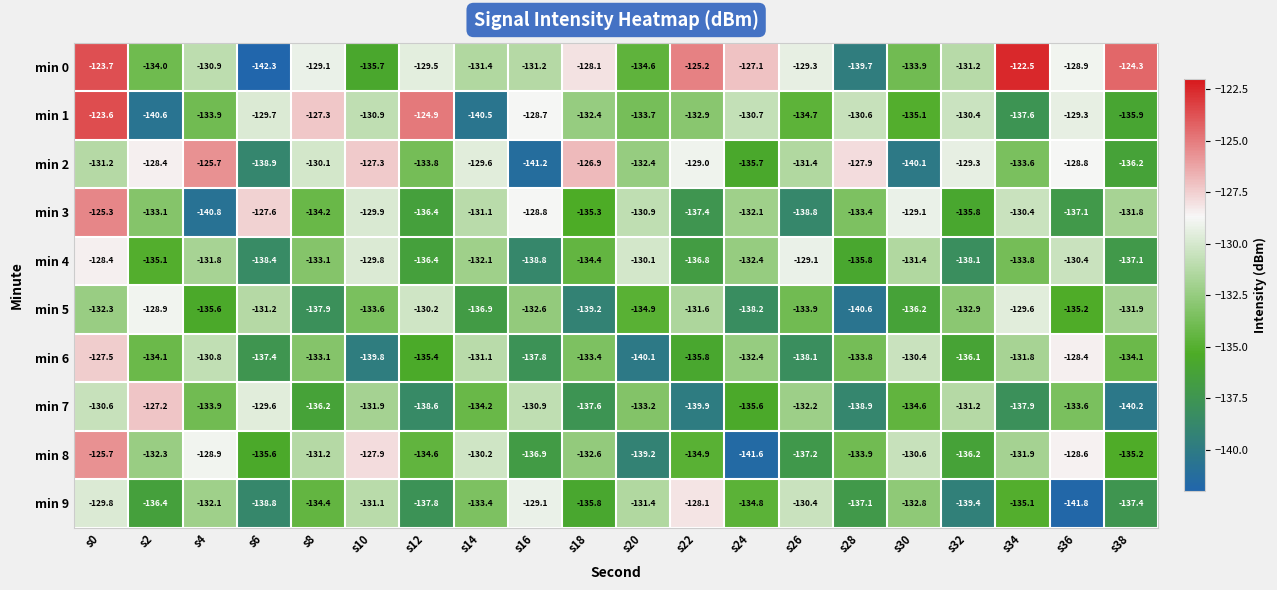

The min 6 series shows -134.1 at s2. True or false?

True